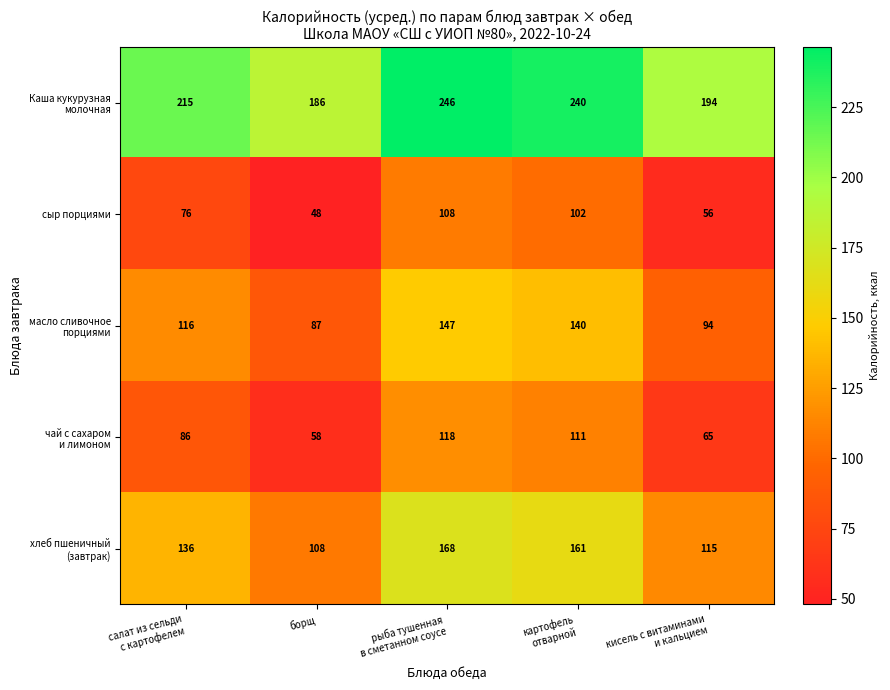

Which label corresponds to the smallest value in the chart?

борщ